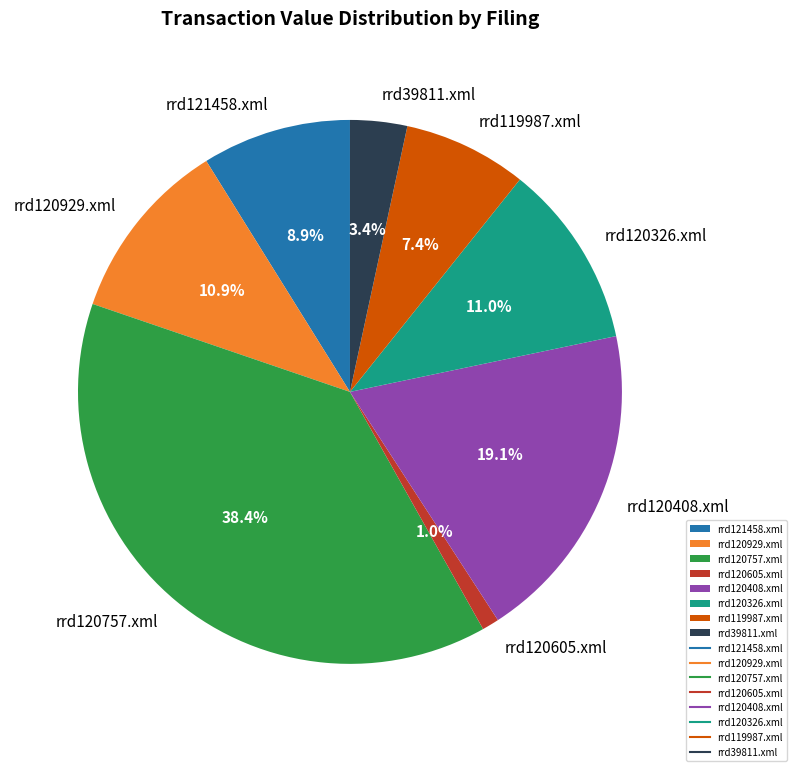

True or false: rrd121458.xml accounts for 9% of the total.

True